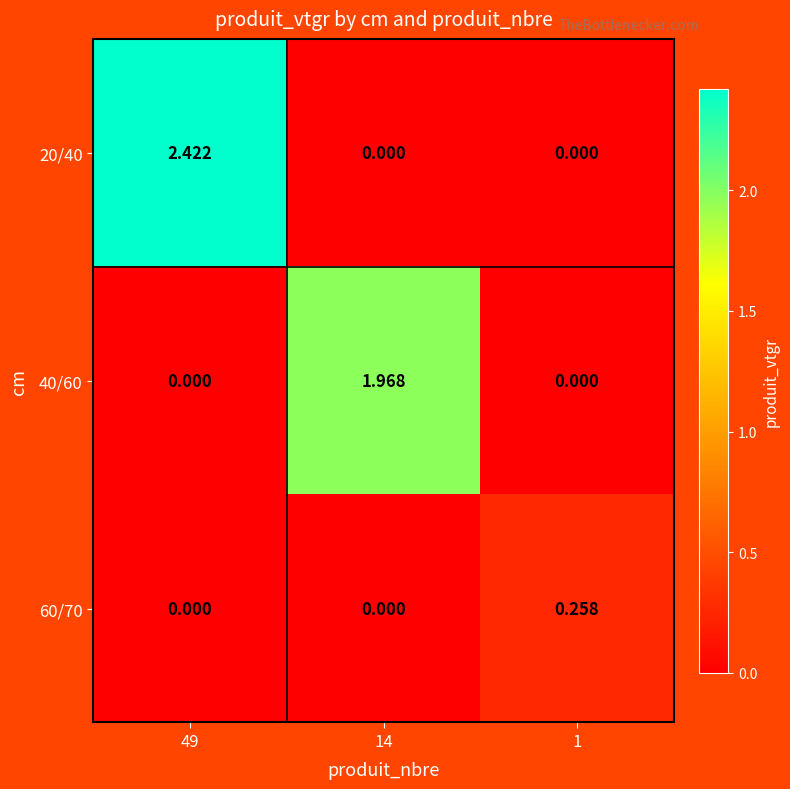

Which series has the largest range (max minus min)?

20/40